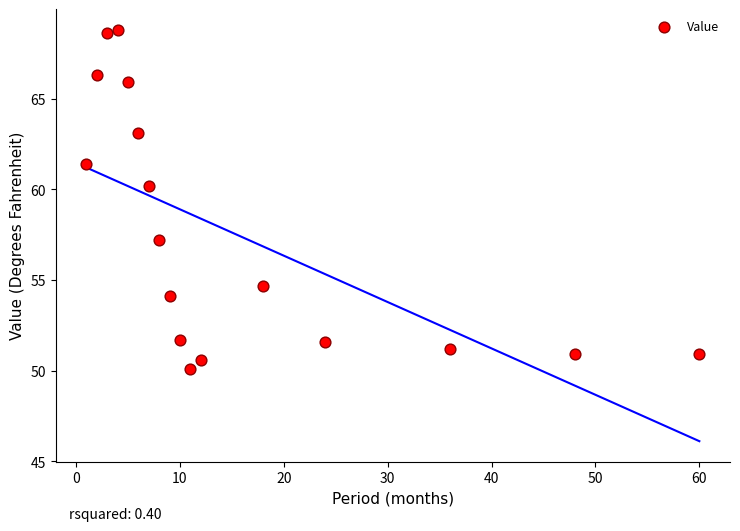

What is the range of Y values (max minus min)?

18.7